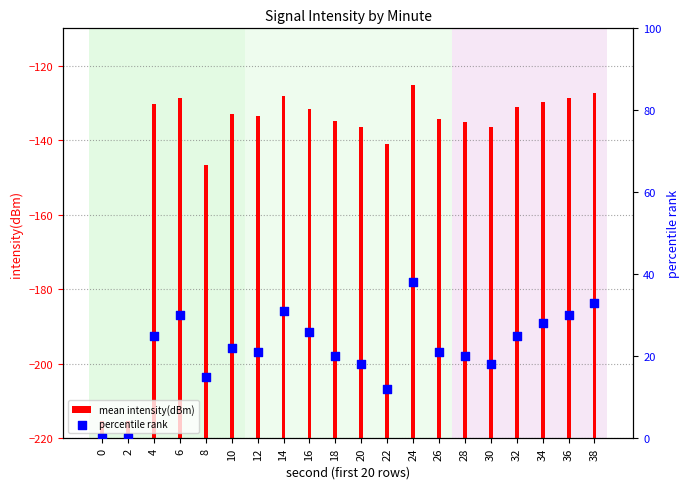

What is the change in value from 12 to 24?

+17